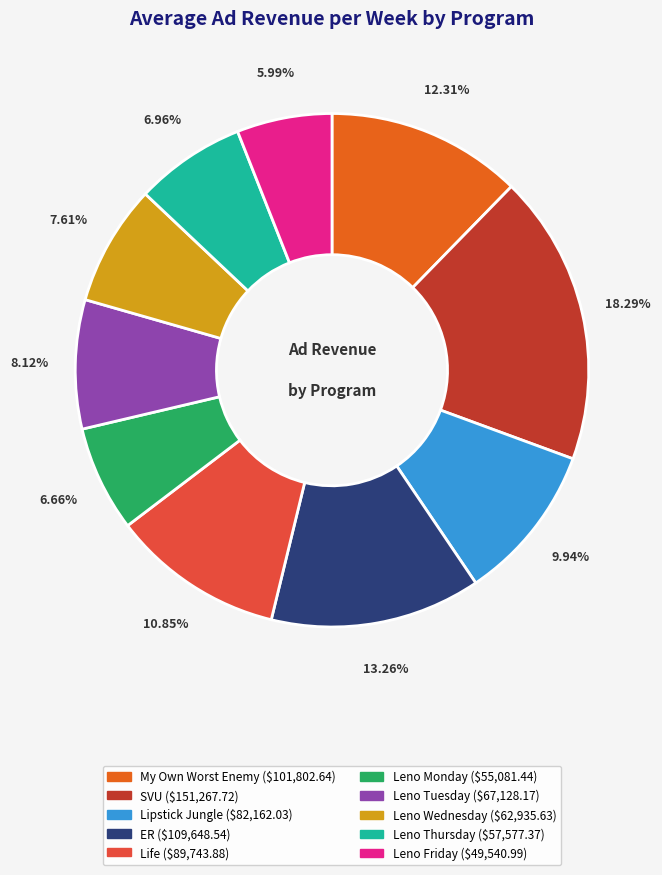

To the nearest percent, what is the difference between the largest and smallest slice percentages?

12%